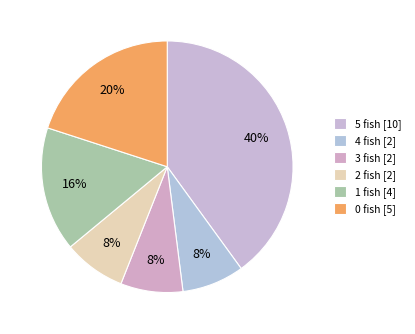

How many segments does this pie chart have?

6